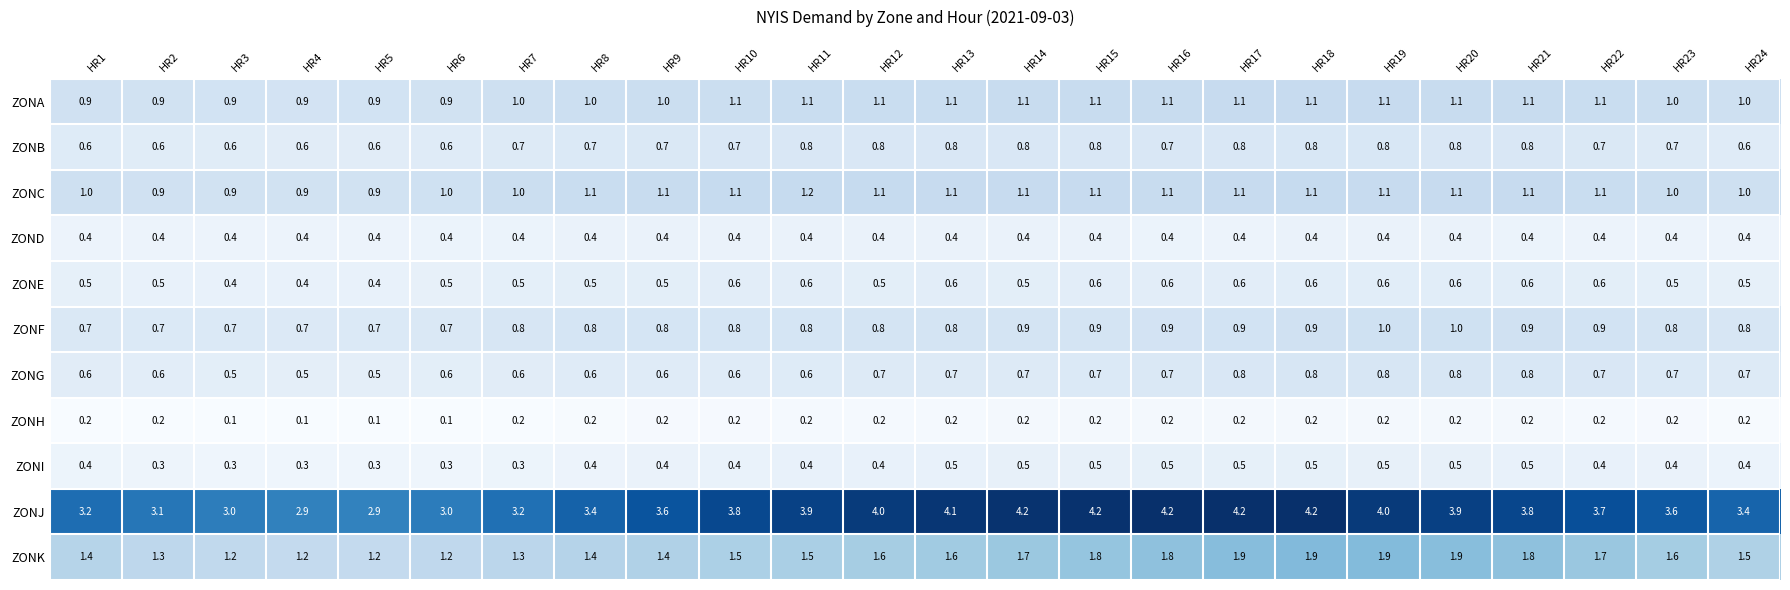

Which series has the largest total across all categories?

ZONJ